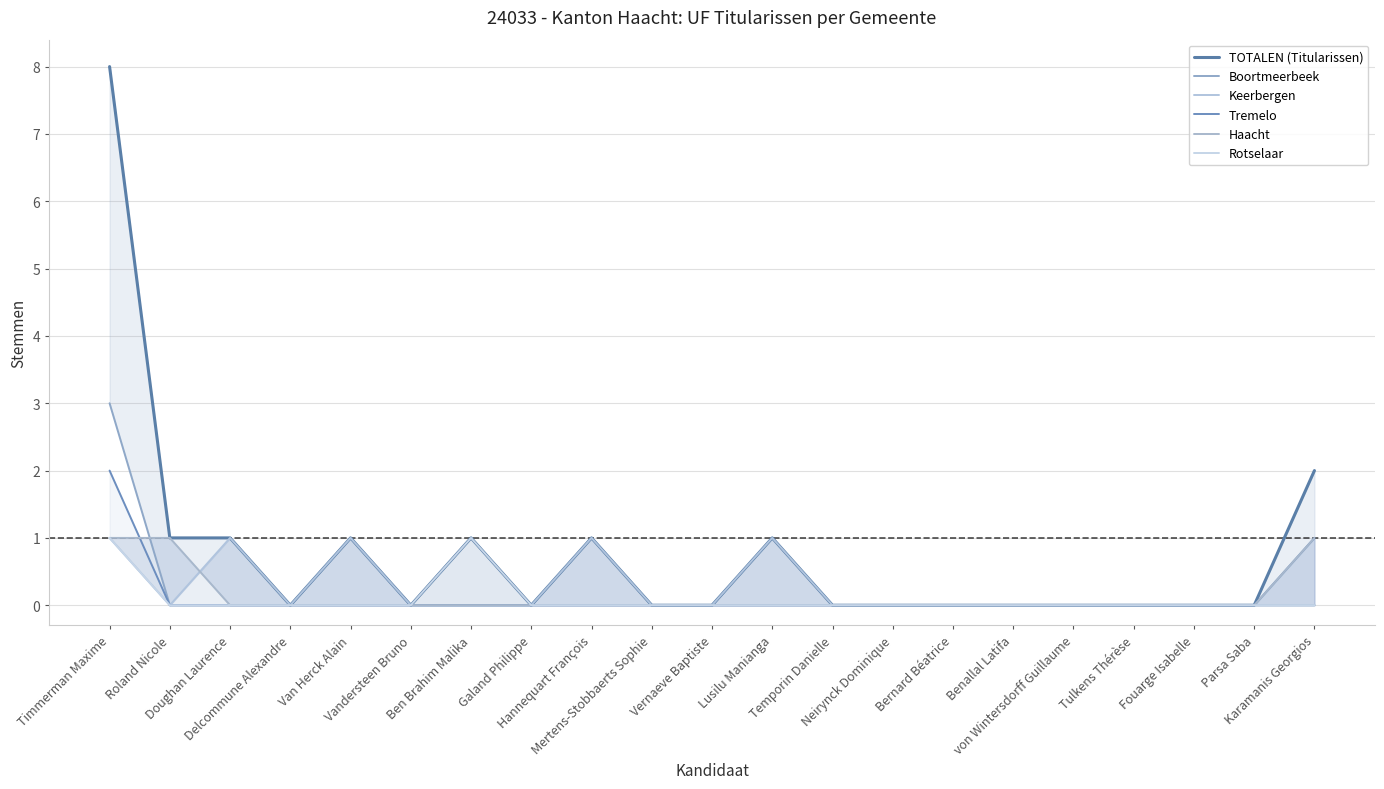

At how many categories does at least one series exceed 0?

8